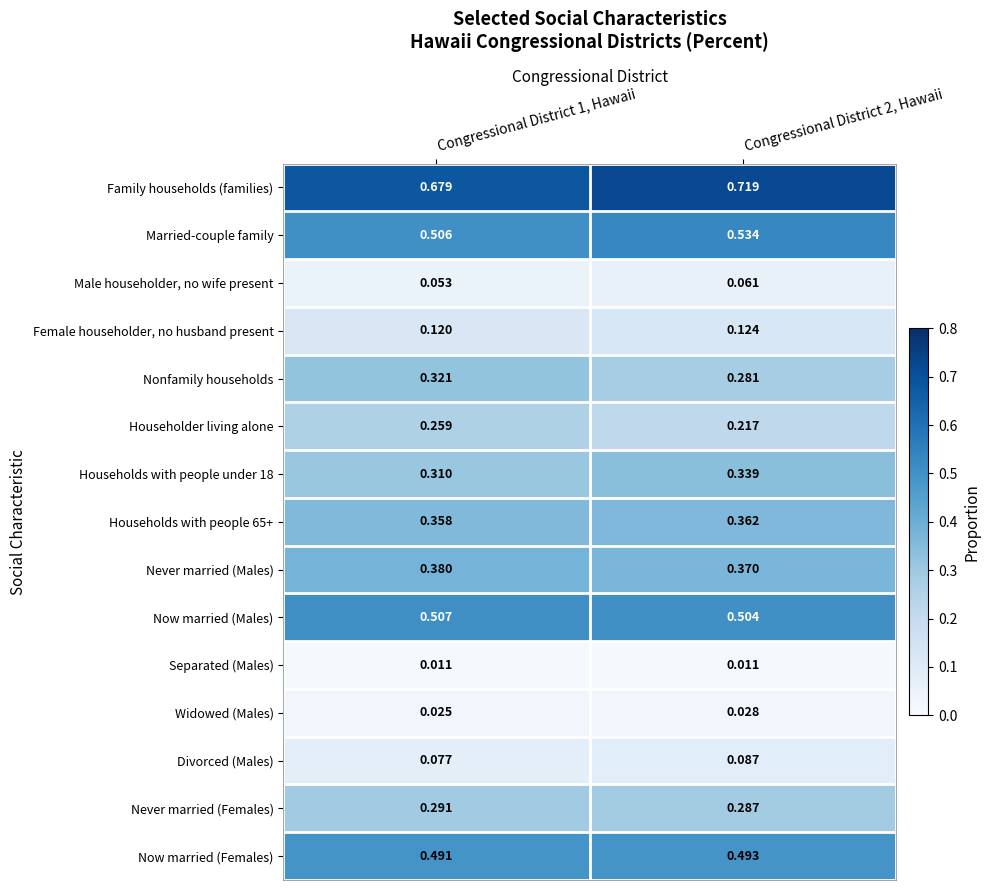

At which category does the chart reach its peak across all series?

Congressional District 2, Hawaii